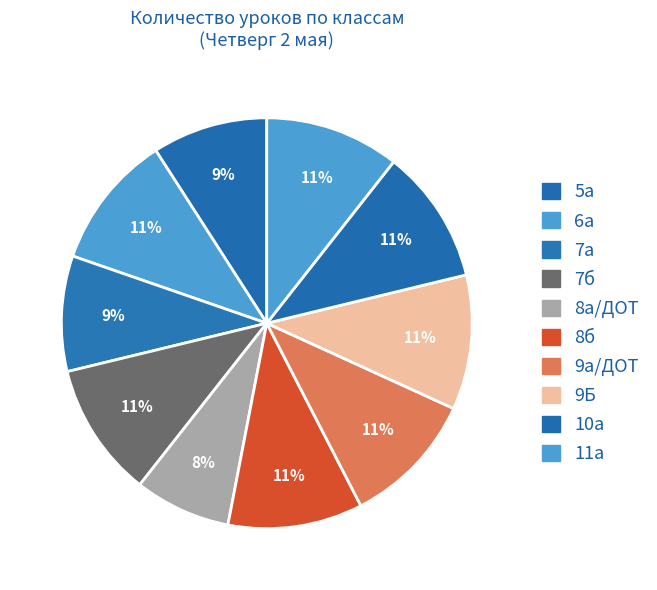

Is there any slice that represents more than half of the pie?

No